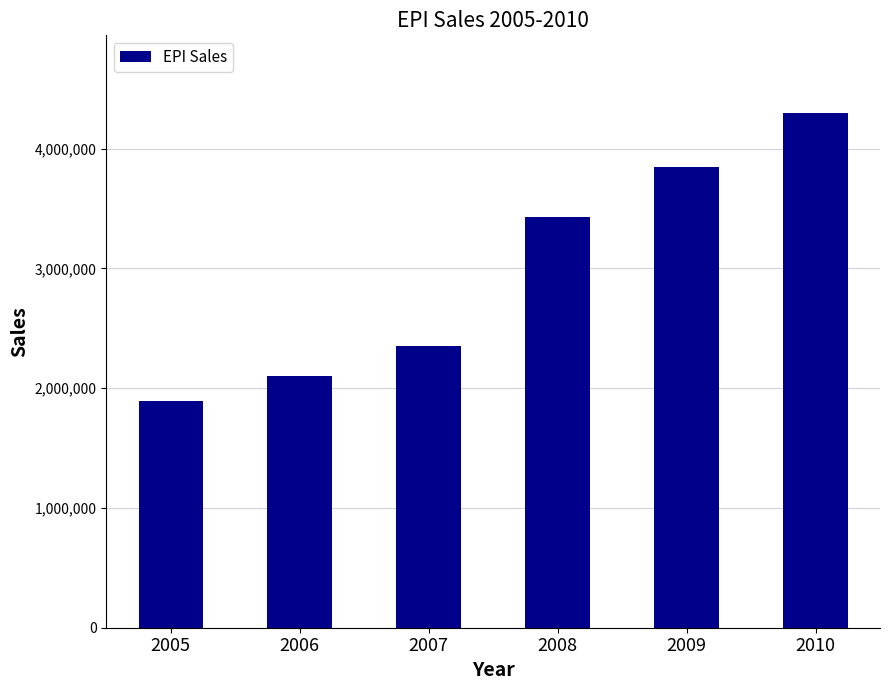

What is the value of the 6th bar from the left?

4299999